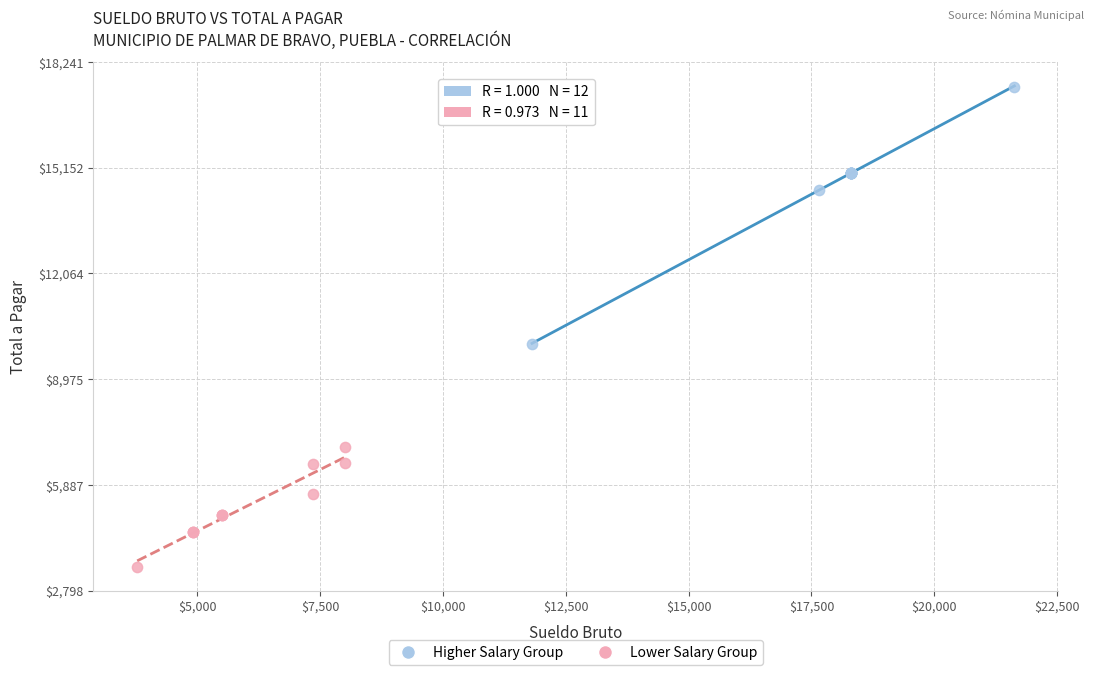

Which series has the widest spread of Y values?

Higher Salary Group